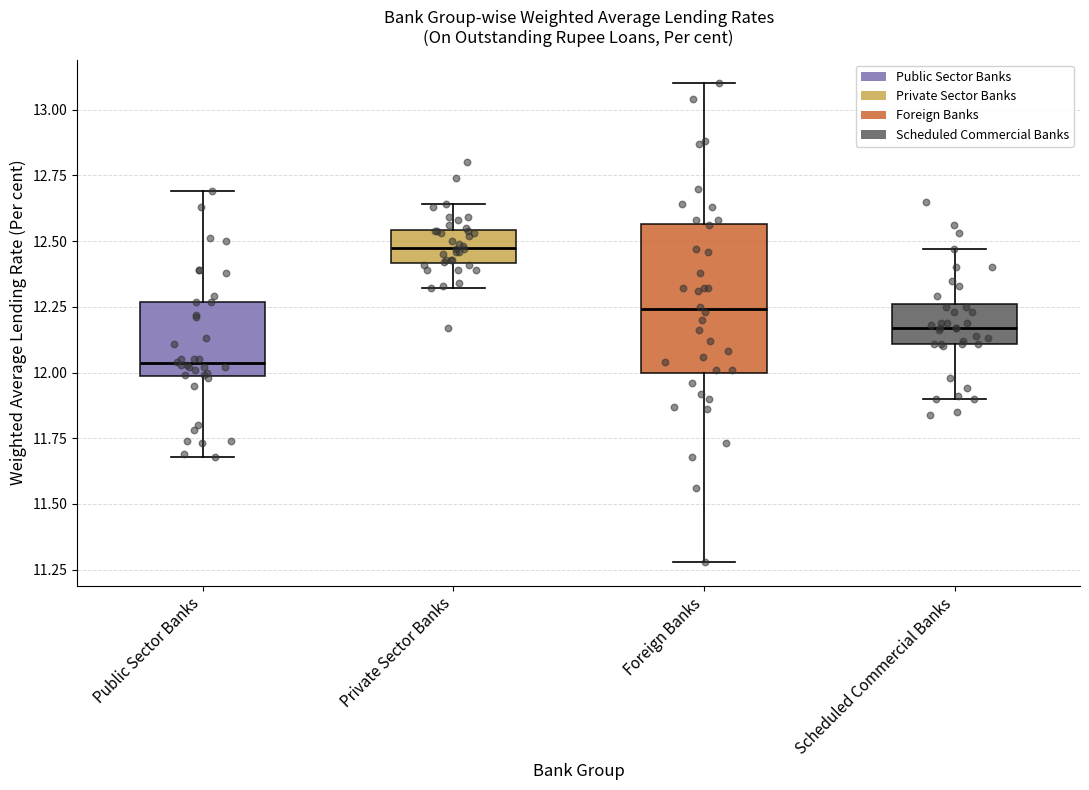

Which box has the lowest median line?

Public Sector Banks